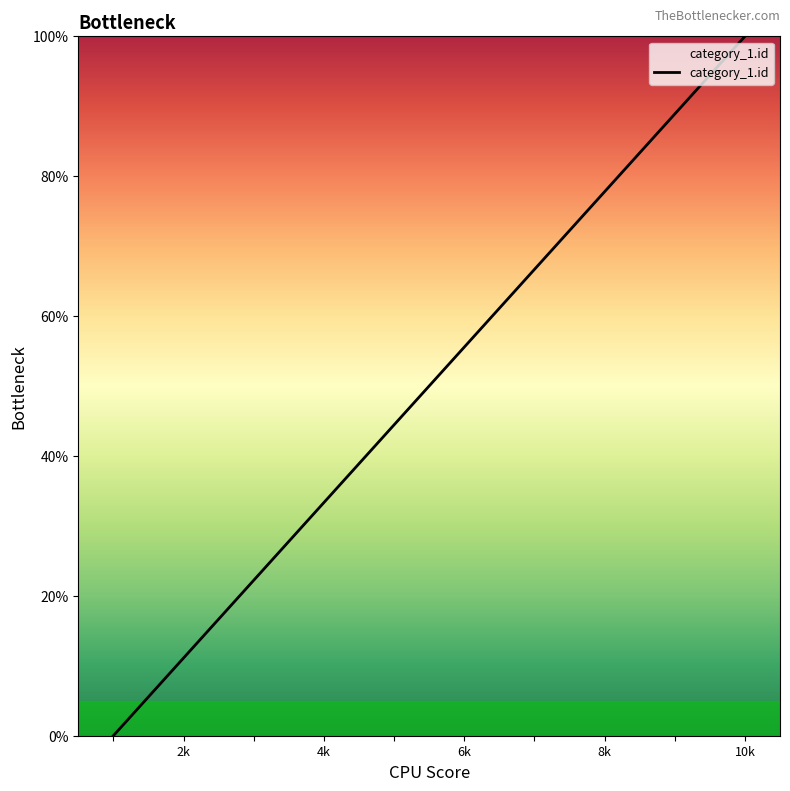

What is the difference between the maximum and minimum values?

100.0